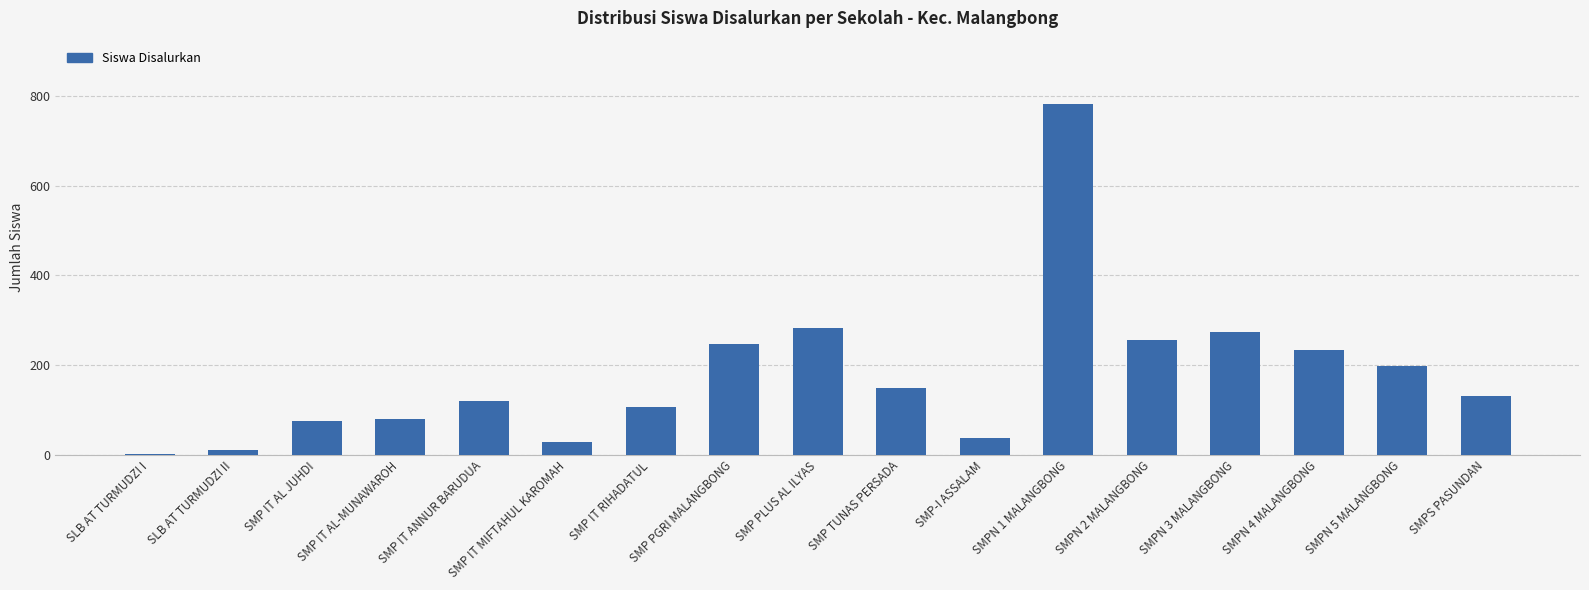

What is the sum of the values at SMPN 4 MALANGBONG and SLB AT TURMUDZI II?

243